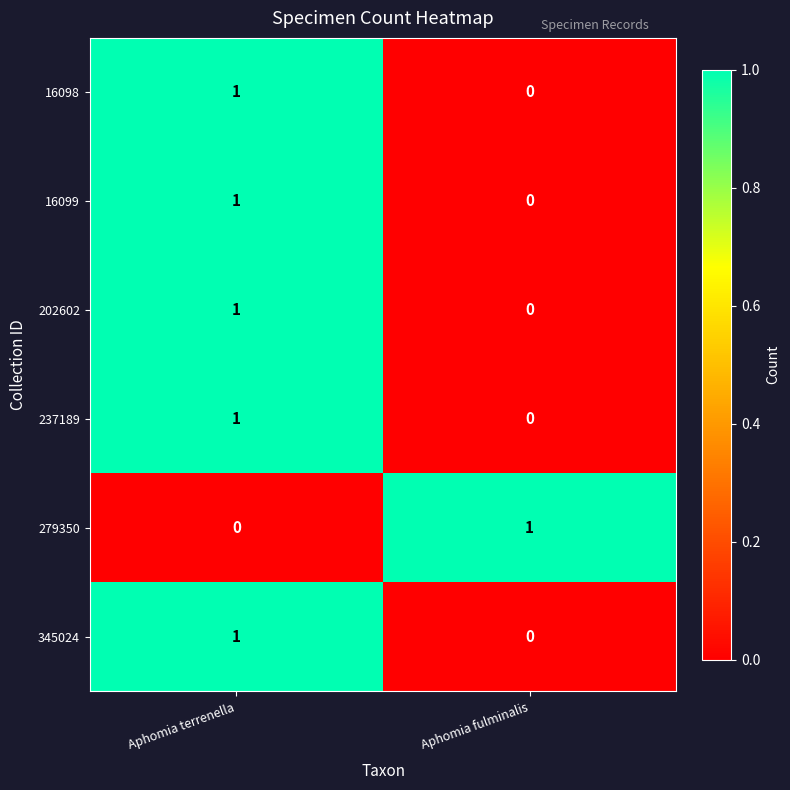

The value of 16099 at Aphomia fulminalis is 0. True or false?

True